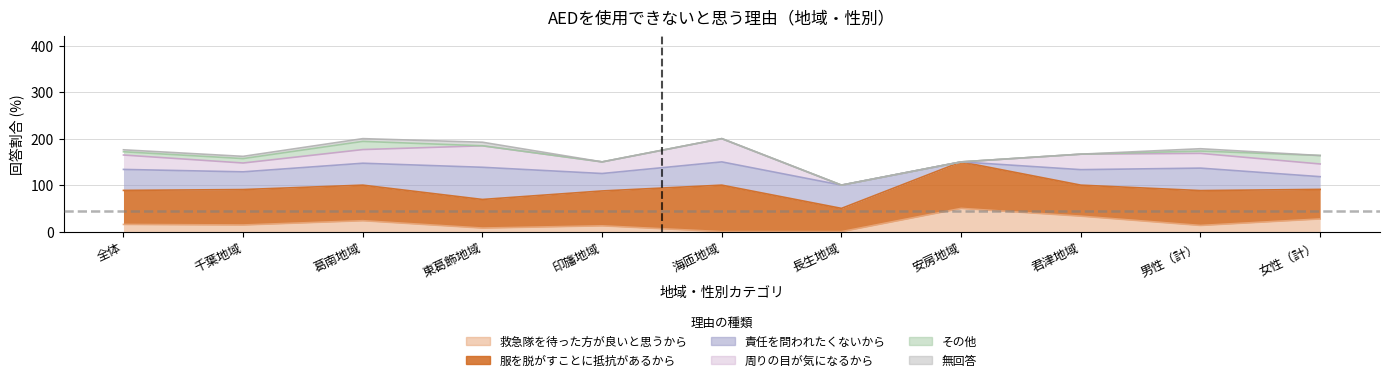

Reading left to right, what are all the values shown in this chart?

救急隊を待った方が良いと思うから: 15.5	14.3	23.5	7.7	12.5	0.0	0.0	50.0	33.3	13.3	27.3
服を脱がすことに抵抗があるから: 73.2	76.2	76.5	61.5	75.0	100.0	50.0	100.0	66.7	75.0	63.6
責任を問われたくないから: 45.1	38.1	47.1	69.2	37.5	50.0	50.0	0.0	33.3	48.3	27.3
周りの目が気になるから: 31.0	19.0	29.4	46.2	25.0	50.0	0.0	0.0	33.3	31.7	27.3
その他: 7.0	9.5	17.6	0.0	0.0	0.0	0.0	0.0	0.0	5.0	18.2
無回答: 4.2	4.8	5.9	7.7	0.0	0.0	0.0	0.0	0.0	5.0	0.0